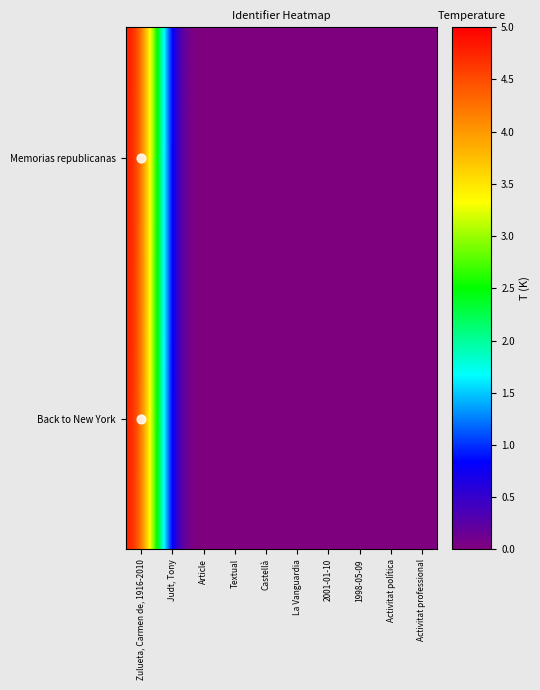

At how many categories does at least one series exceed 3?

1